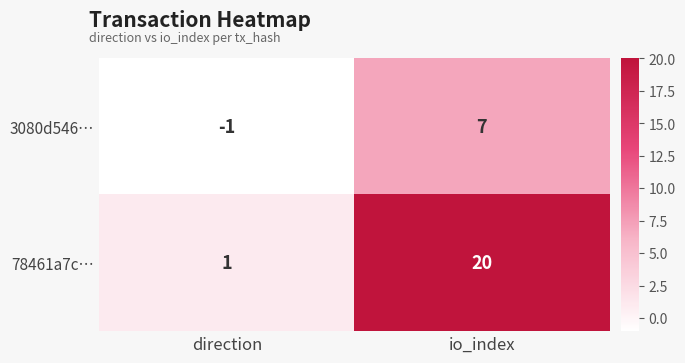

How many values in the 78461a7c… series are below 20?

1